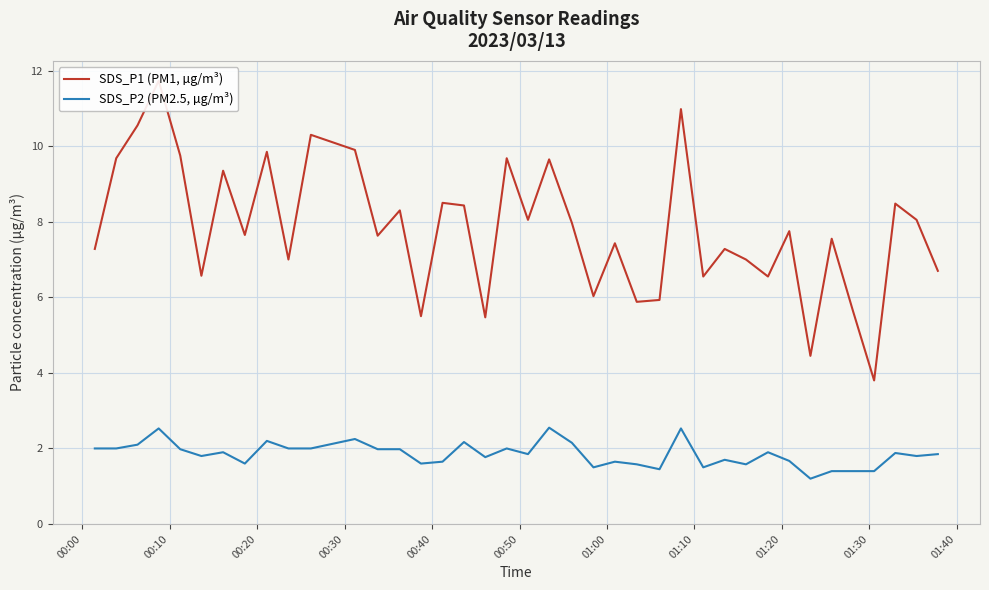

What is the minimum value for SDS_P2 (PM2.5, µg/m³)?

1.2